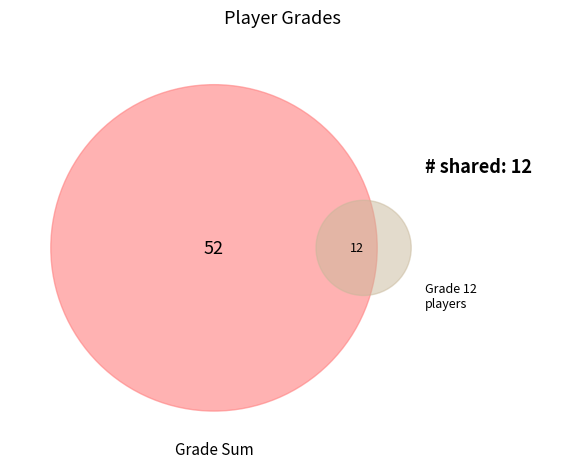

To the nearest percent, what is the average slice percentage?

20%